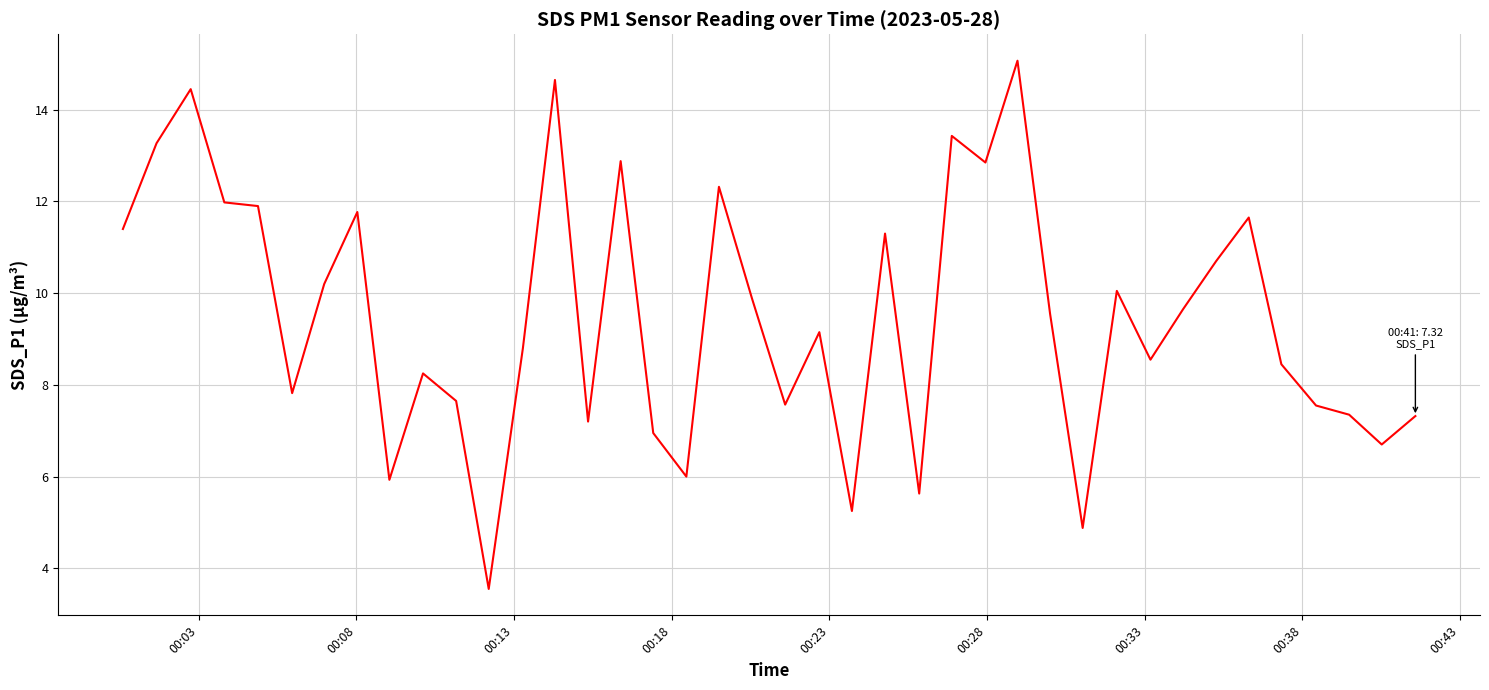

True or false: the data has more than 0 interior local peaks.

True